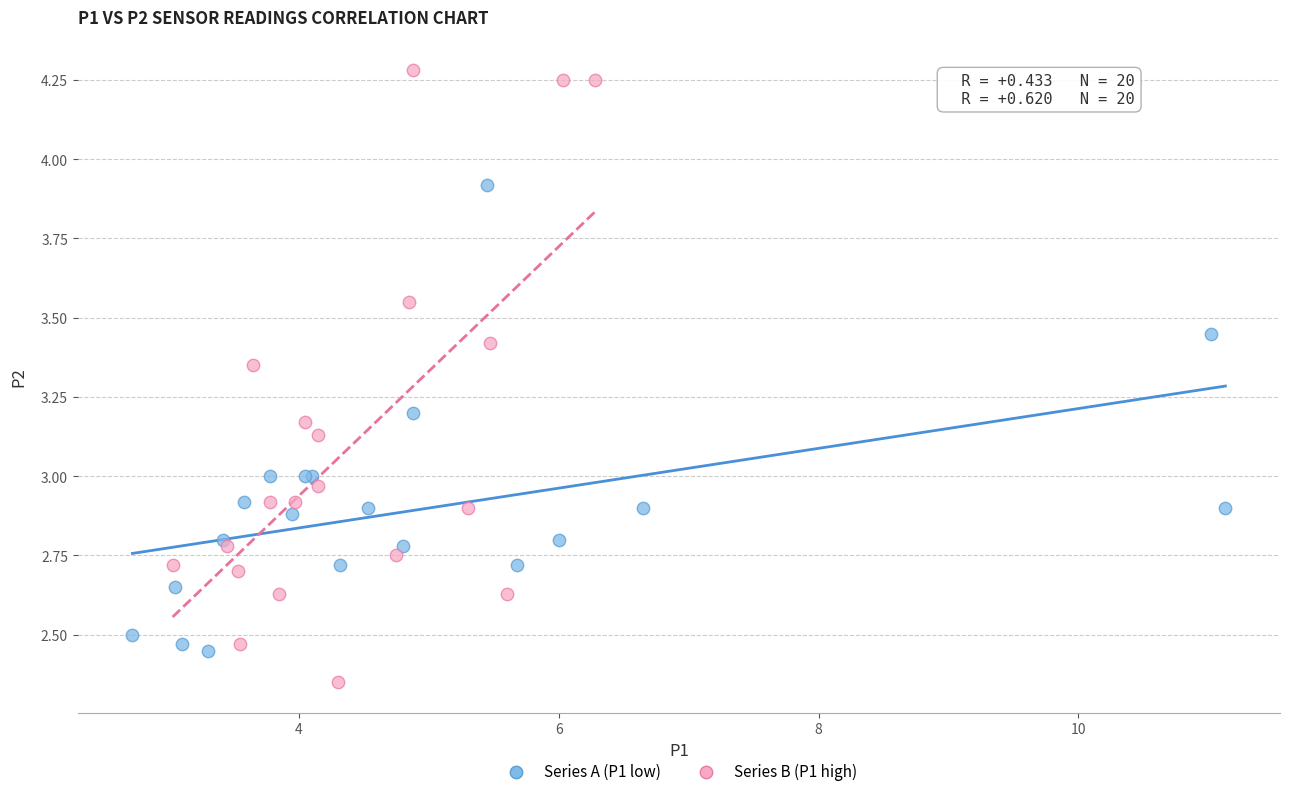

Which series reaches the maximum Y coordinate?

Series B (P1 high)